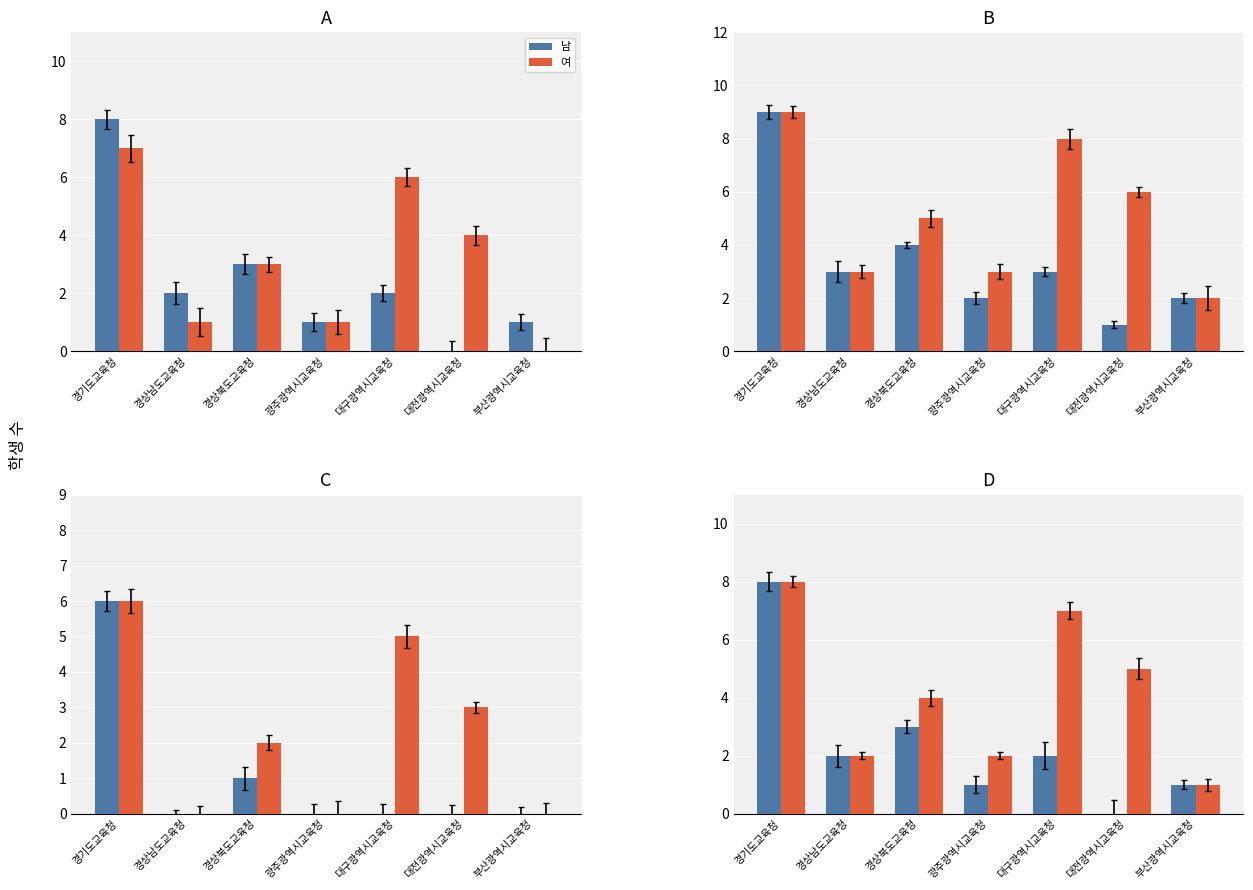

What is the total value across all series at 대구광역시교육청?

9